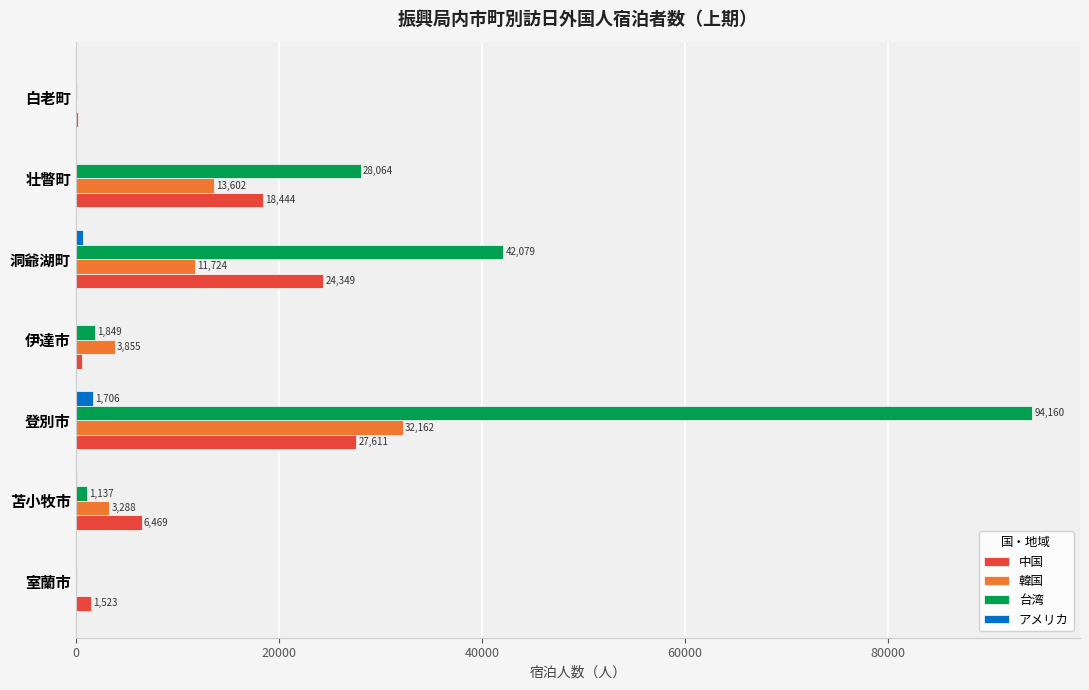

True or false: 中国 has a value of 11232 at 洞爺湖町.

False